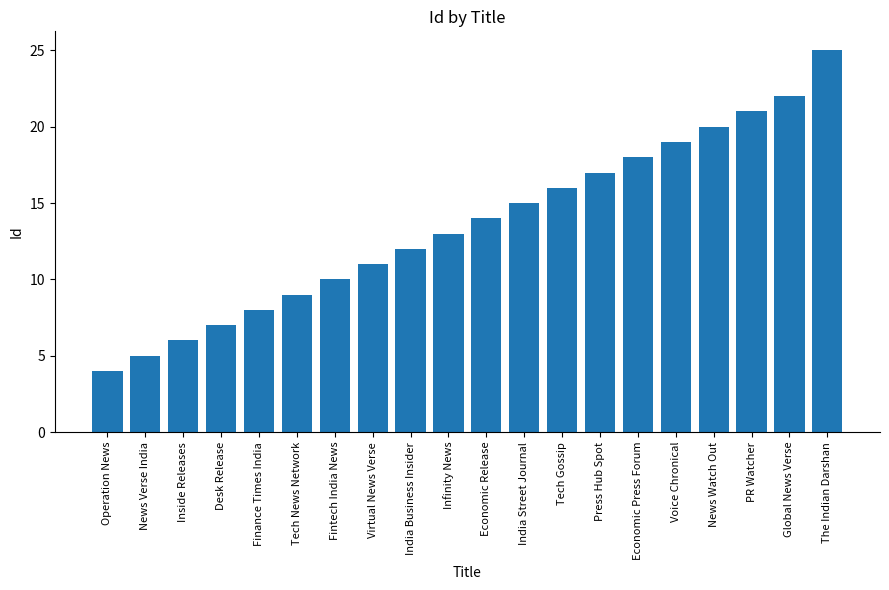

What is the value of the 18th bar from the left?

21